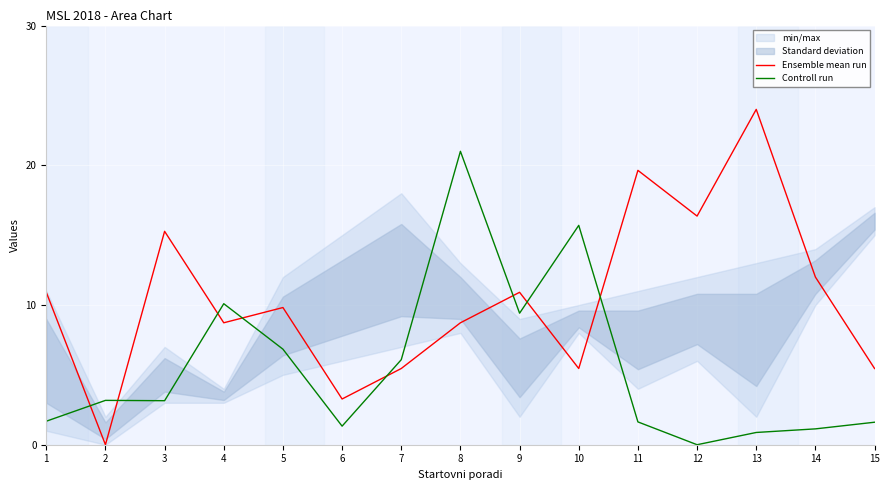

What is the maximum value for Ensemble mean run?

24.0